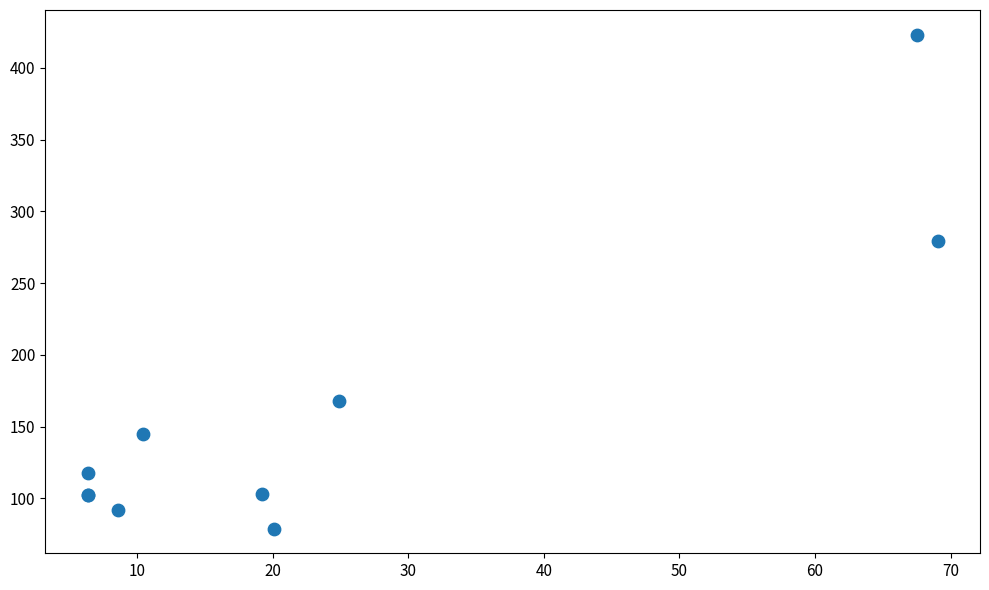

What Y value in the scatter plot is closest to 251?

279.0